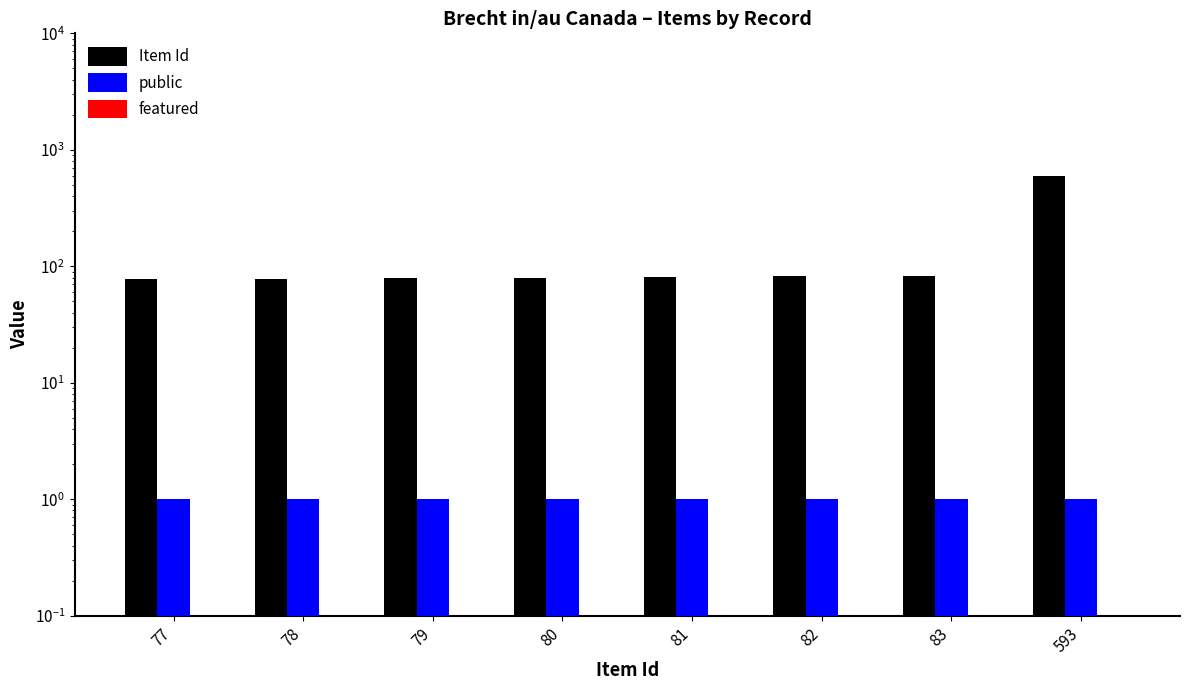

Is it true that public equals 1 at 81?

False